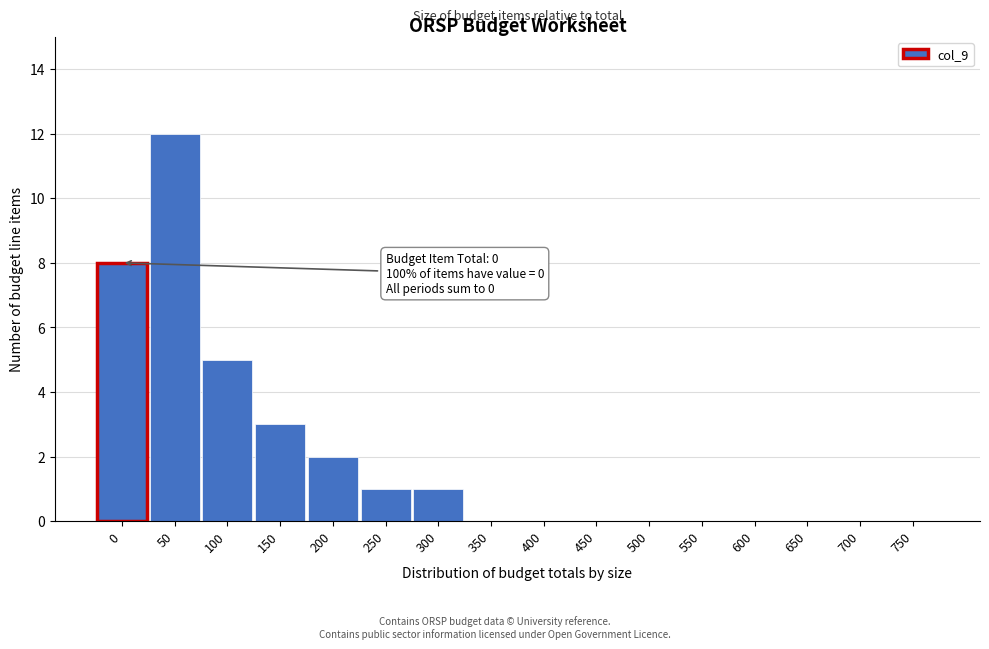

Reading right to left, extract all data points from this chart.

750=0	700=0	650=0	600=0	550=0	500=0	450=0	400=0	350=0	300=1	250=1	200=2	150=3	100=5	50=12	0=8